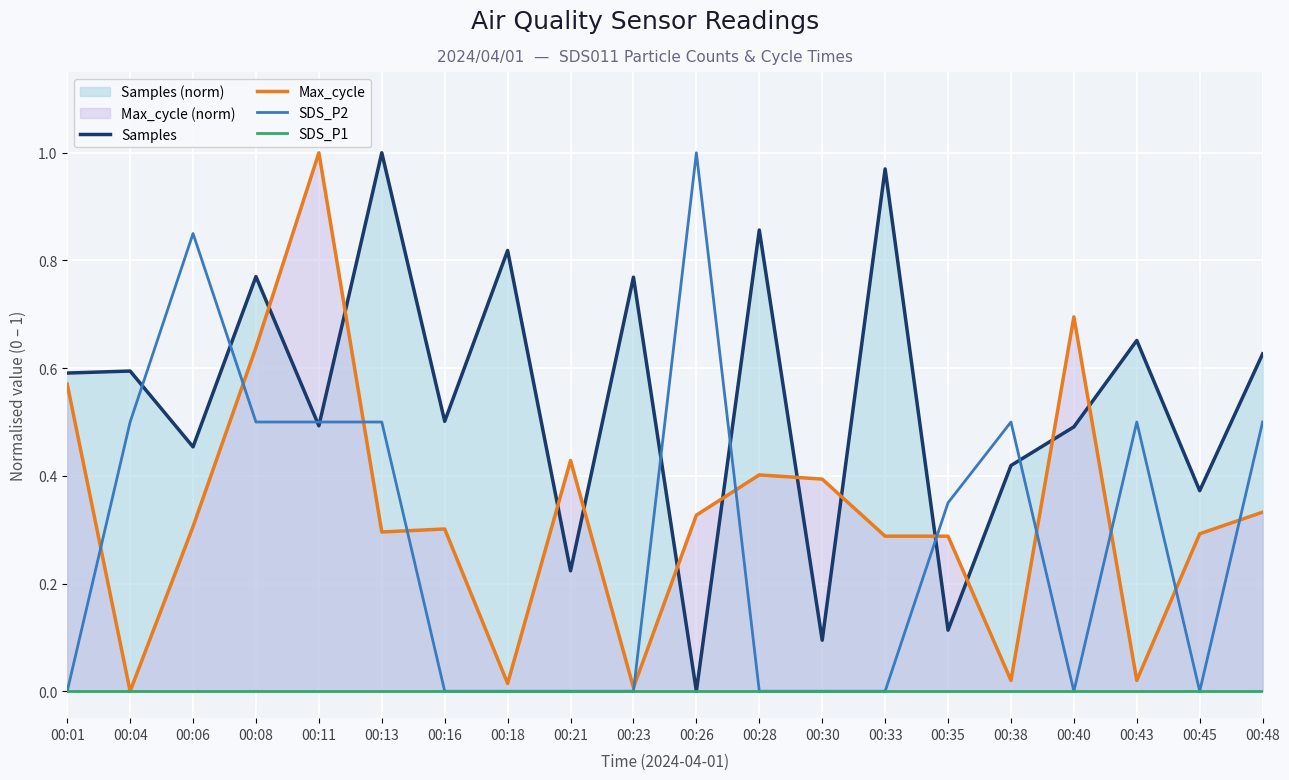

What value does the Samples series have at 00:33?

1.0